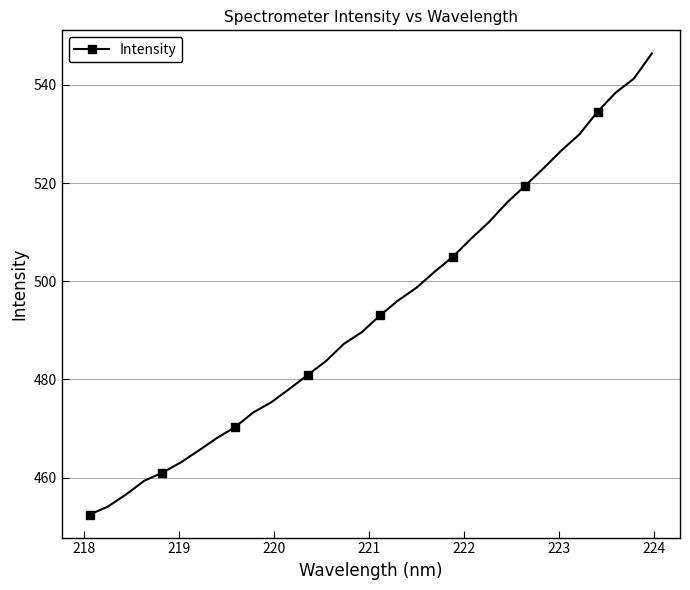

True or false: the data has more than 2 interior local peaks.

False